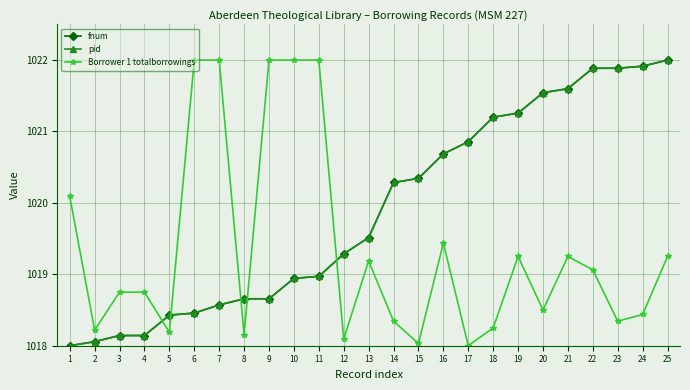

Does the chart have visible grid lines?

Yes